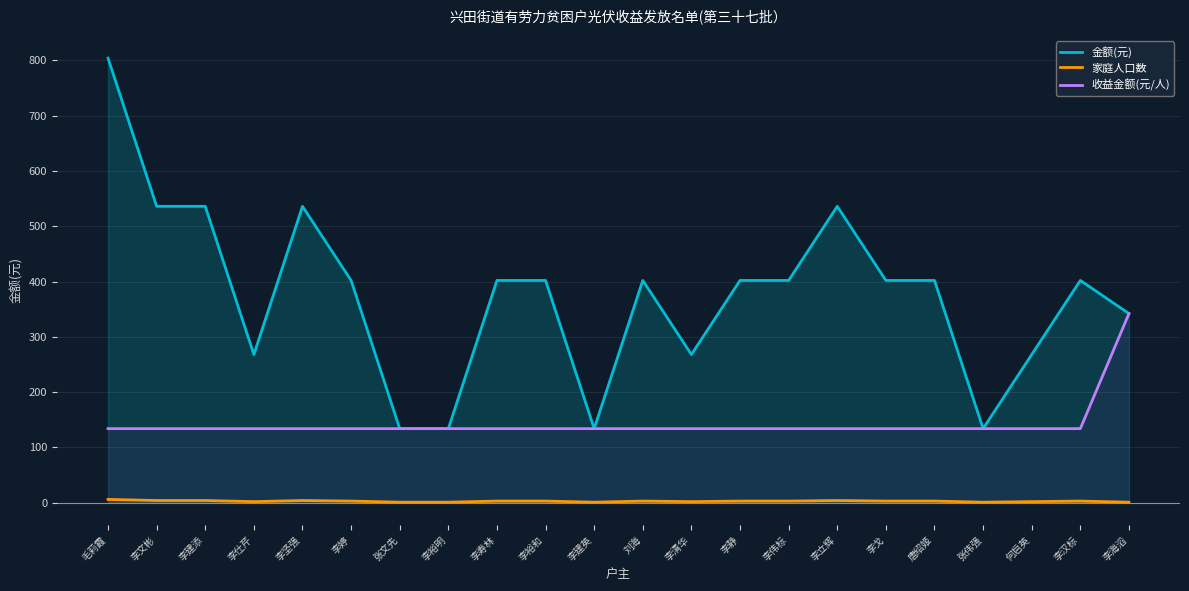

What is the value of the 金额(元) point at the 9th from the left?

402